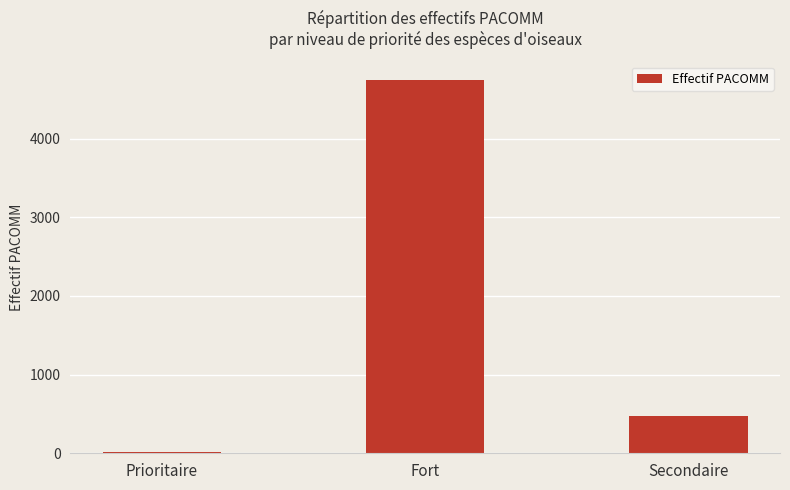

The chart shows a value of 4743 at Fort. True or false?

True